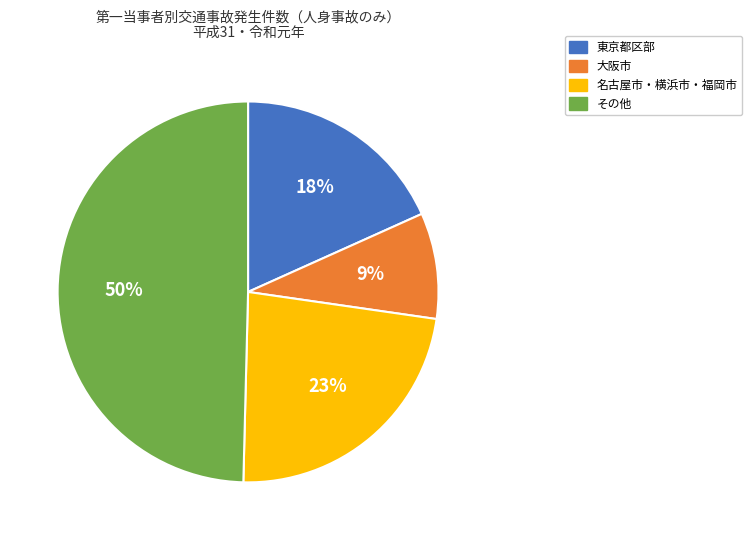

To the nearest percent, what is the average slice percentage?

25%